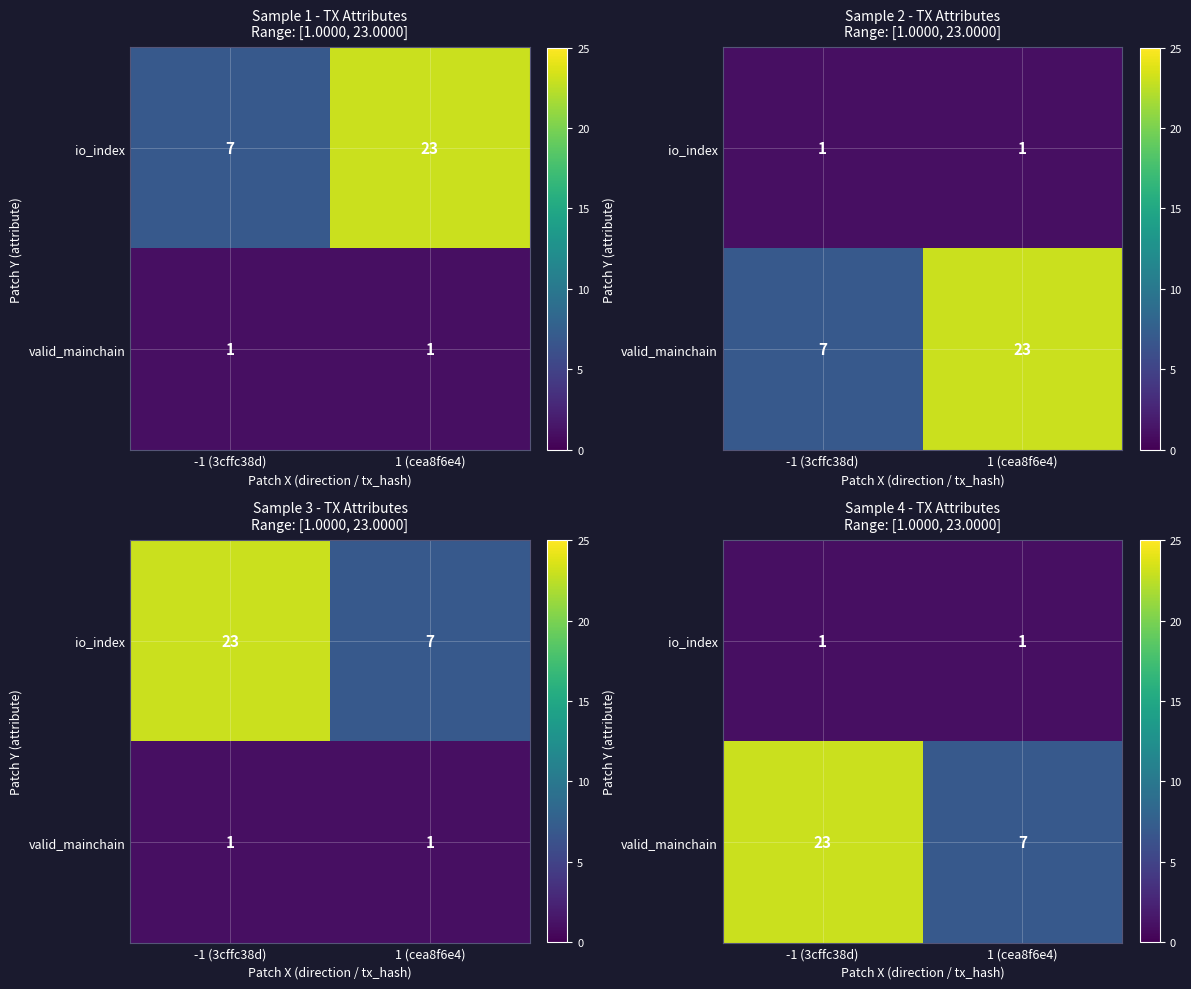

What is the greatest value displayed?

23